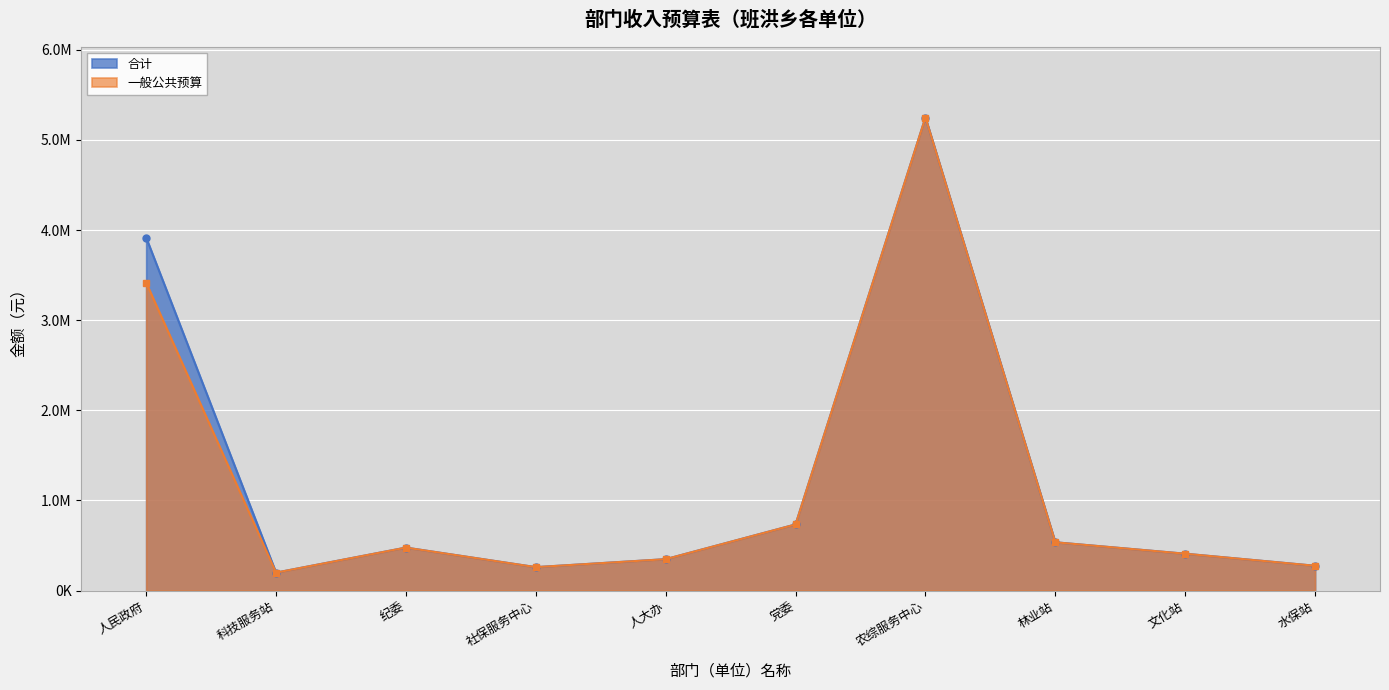

What position from the right is 林业站?

3